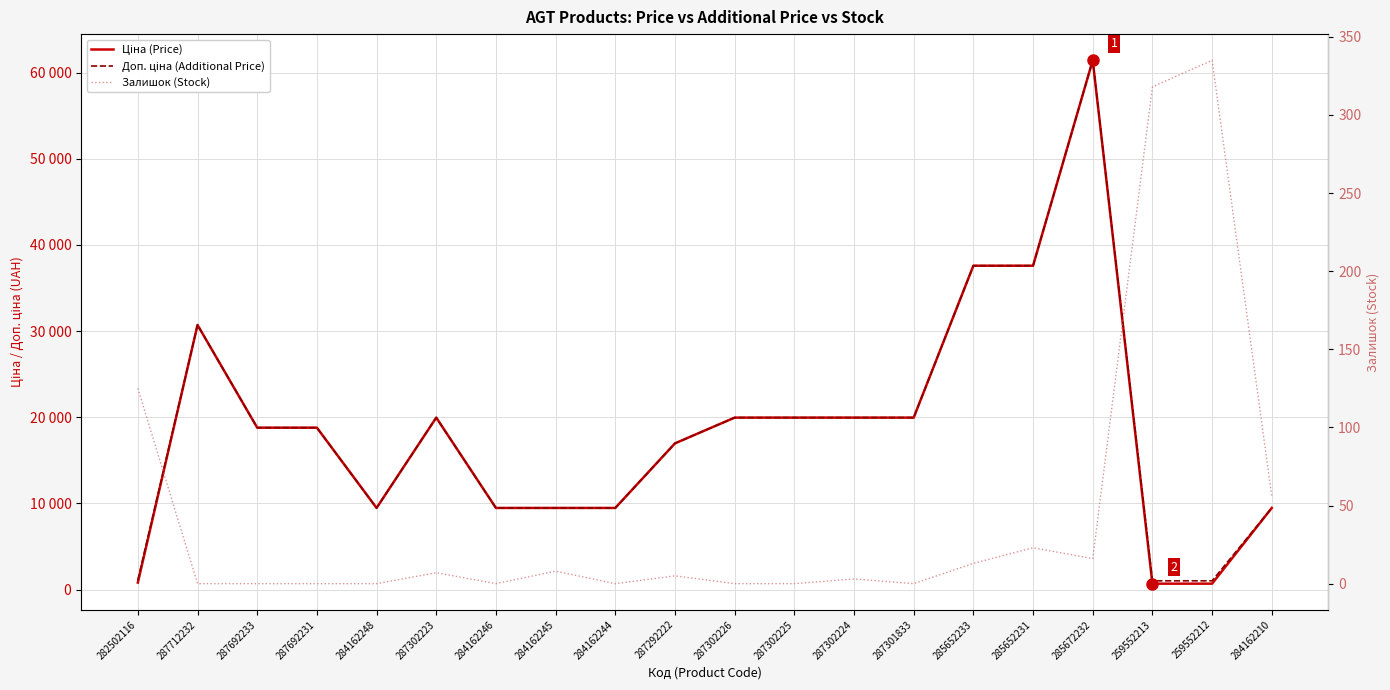

The Залишок (Stock) series shows 566.2 at 259552212. True or false?

False